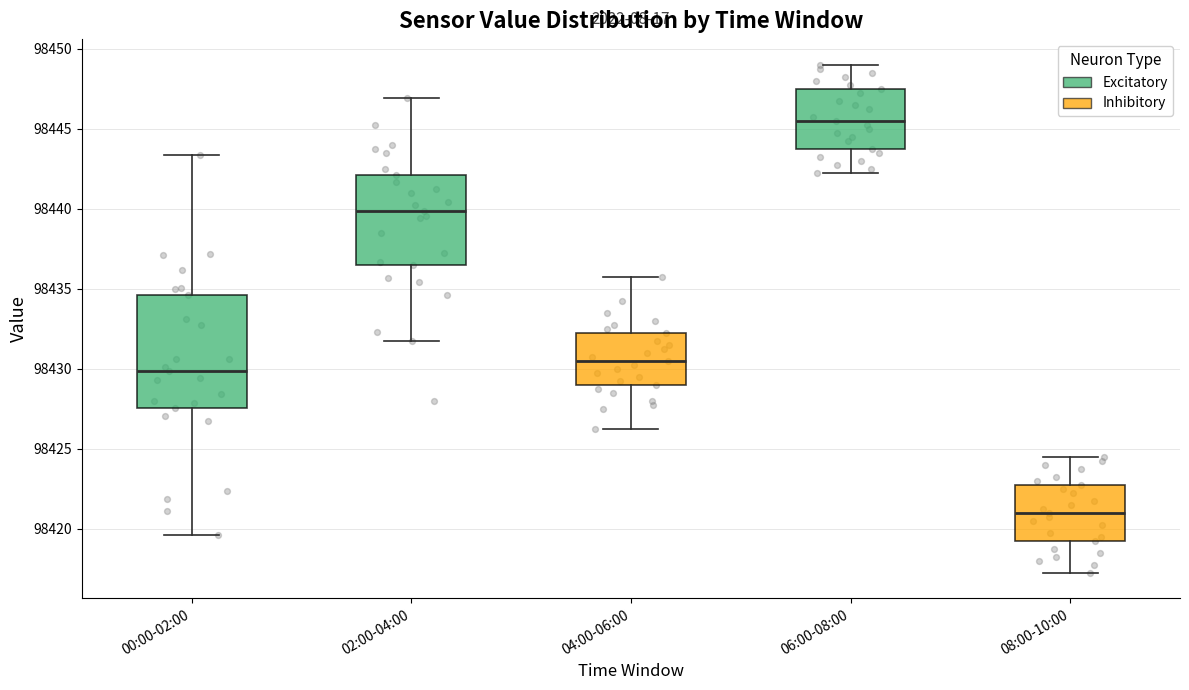

Where is the lower edge of the box for 04:00-06:00 on the y-axis? The values are not printed on the chart, so give them approximately, as read against the axis.

98429.0